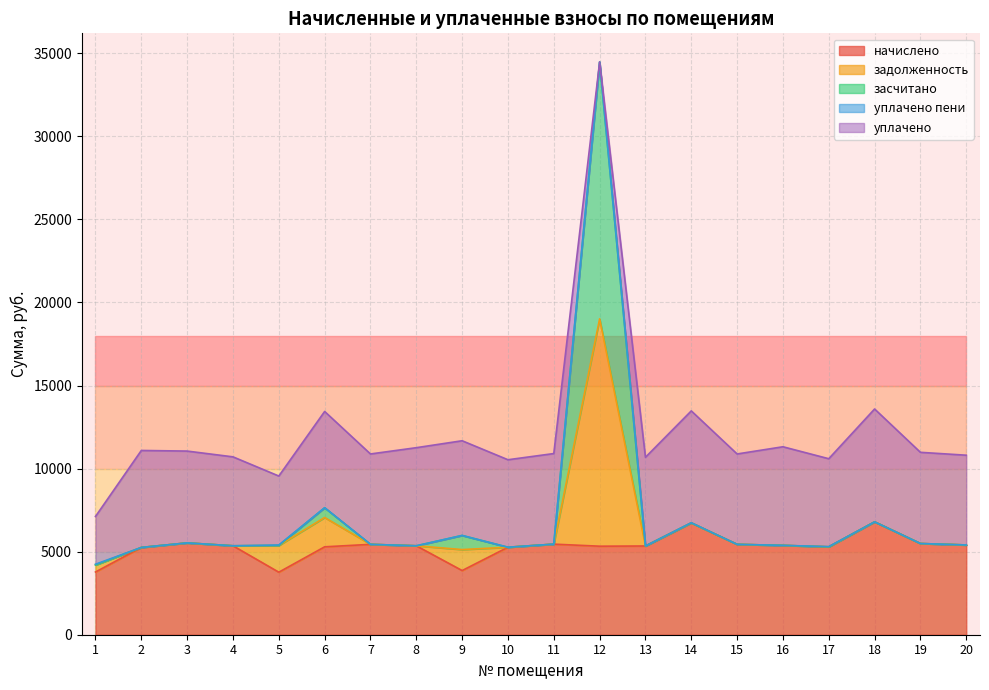

Is the value of засчитано at 1 greater than the value of начислено at 17?

No